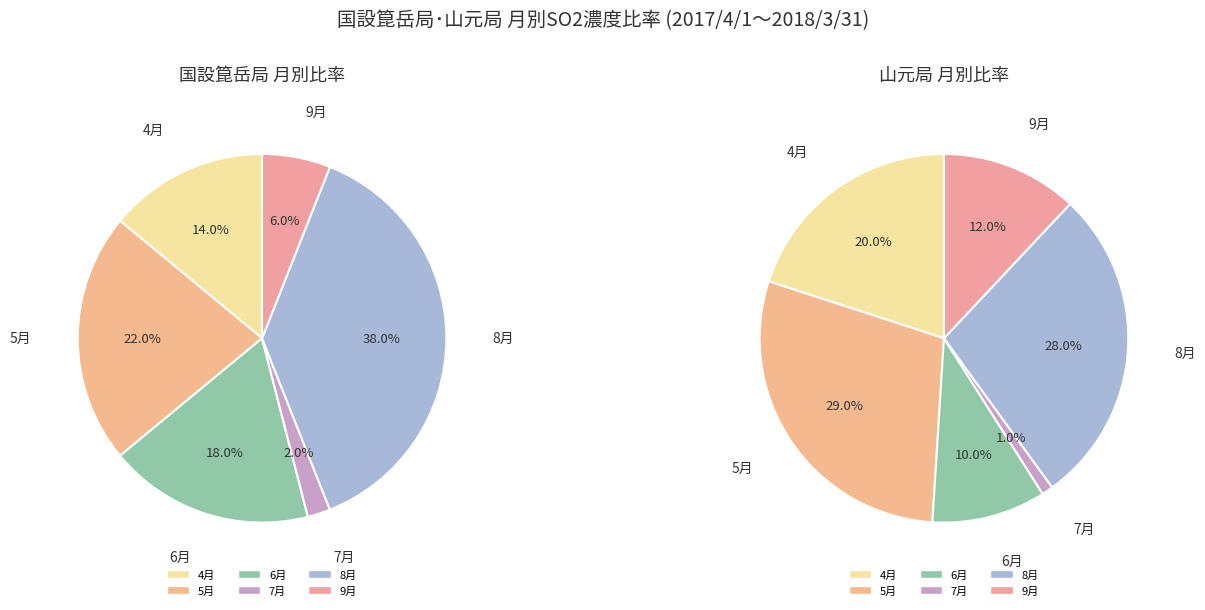

Rank the series by their maximum value, from lowest to highest.

山元, 国設箟岳